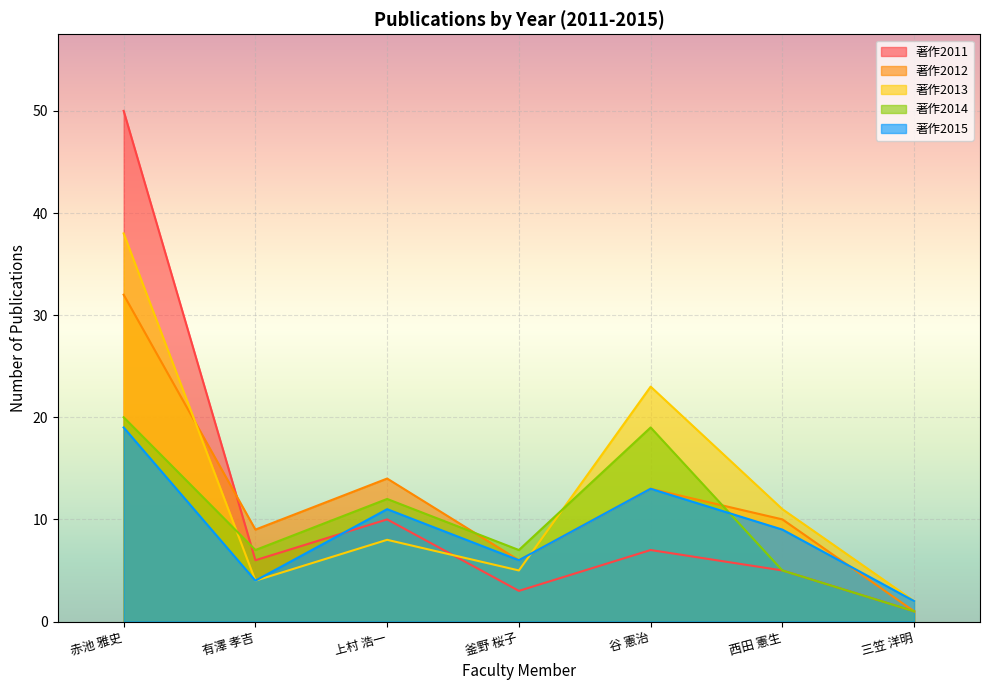

Reading right to left, extract all data points from this chart.

著作2011: 三笠 洋明=1	西田 憲生=5	谷 憲治=7	釜野 桜子=3	上村 浩一=10	有澤 孝吉=6	赤池 雅史=50
著作2012: 三笠 洋明=1	西田 憲生=10	谷 憲治=13	釜野 桜子=6	上村 浩一=14	有澤 孝吉=9	赤池 雅史=32
著作2013: 三笠 洋明=2	西田 憲生=11	谷 憲治=23	釜野 桜子=5	上村 浩一=8	有澤 孝吉=4	赤池 雅史=38
著作2014: 三笠 洋明=1	西田 憲生=5	谷 憲治=19	釜野 桜子=7	上村 浩一=12	有澤 孝吉=7	赤池 雅史=20
著作2015: 三笠 洋明=2	西田 憲生=9	谷 憲治=13	釜野 桜子=6	上村 浩一=11	有澤 孝吉=4	赤池 雅史=19